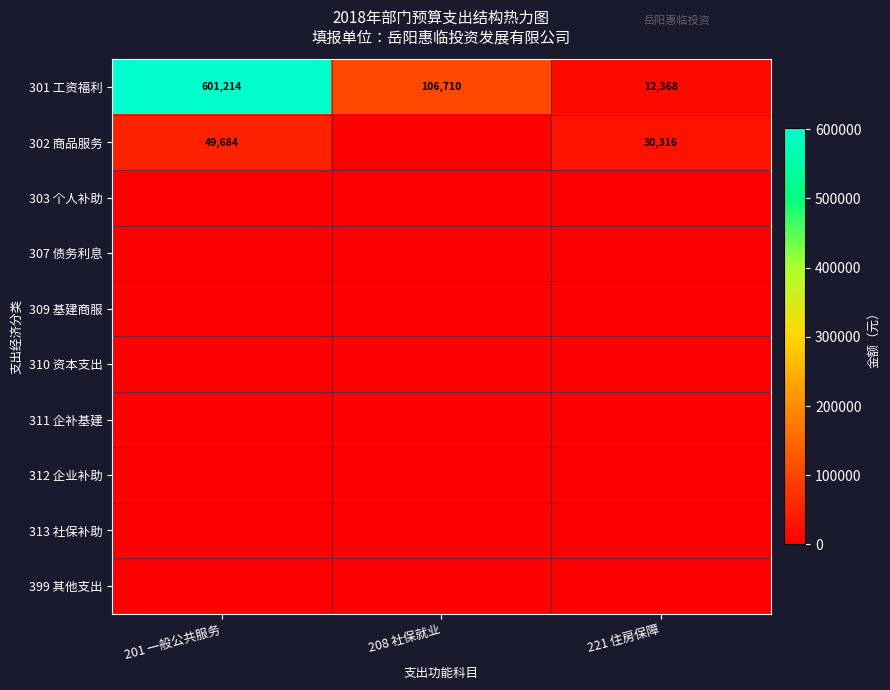

What is the total value across all series at 201 一般公共服务?

650898.5